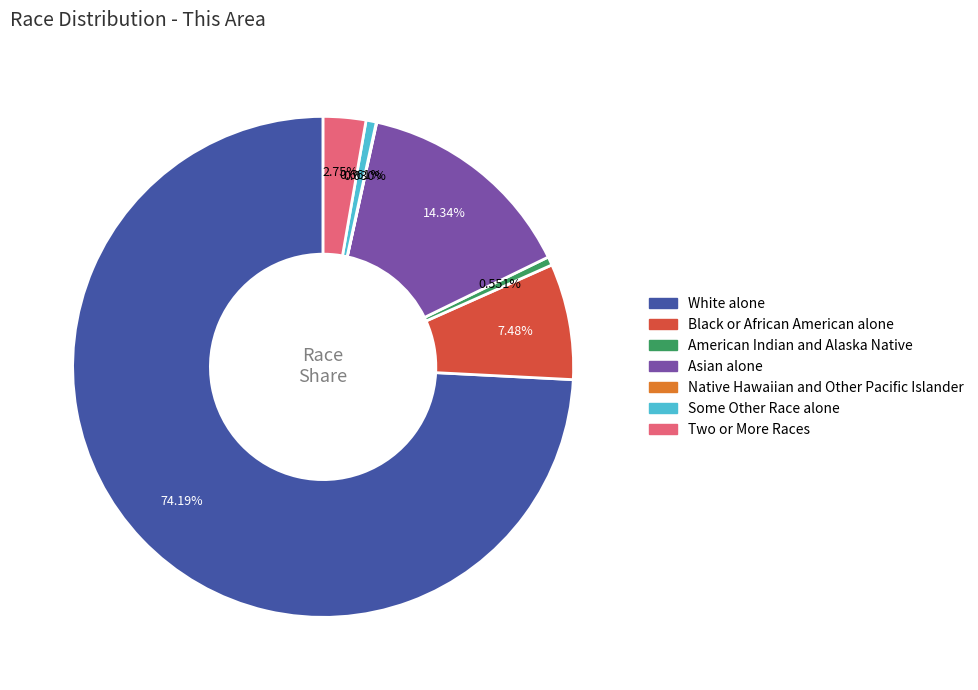

What is the largest slice in the pie chart?

White alone